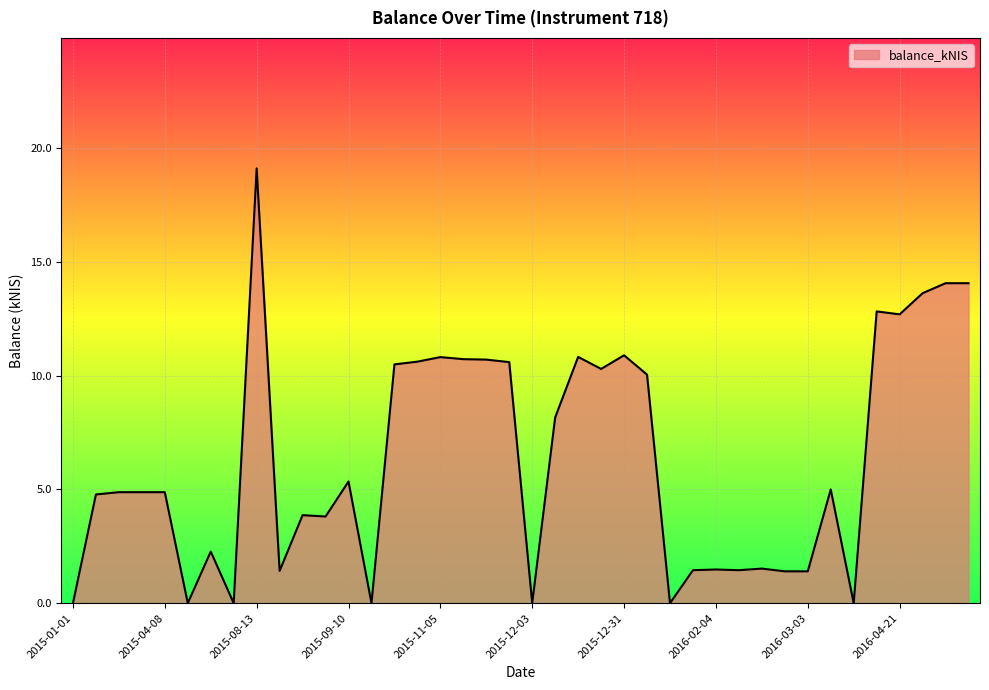

What is the greatest value displayed?

19.1